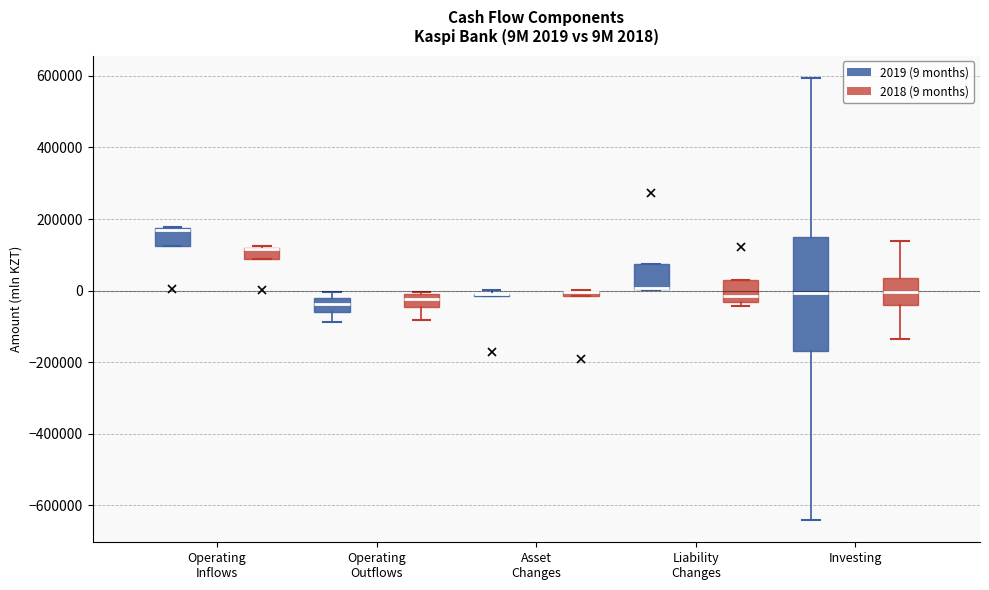

Comparing the boxes themselves (not the whiskers), which one is the tallest?

Investing (2019 (9 months))